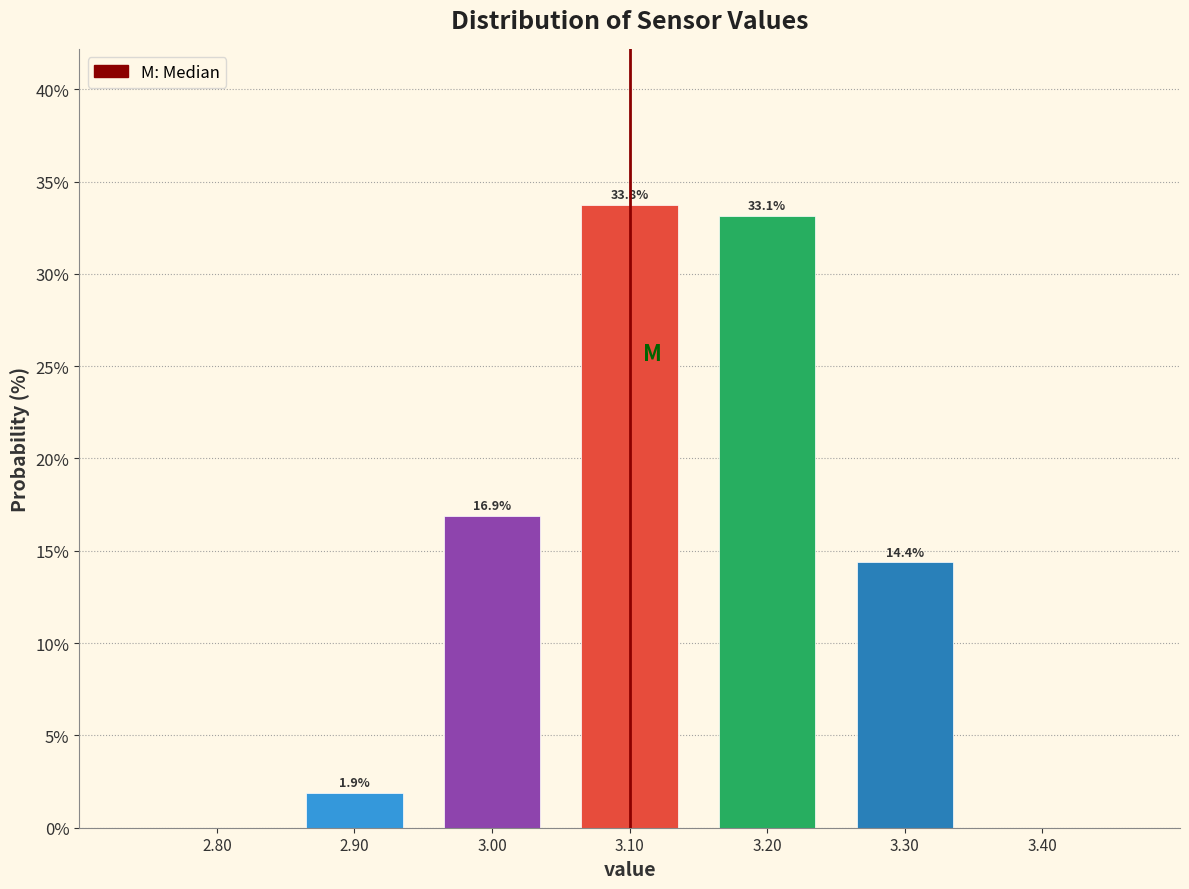

Which range on the x-axis has the tallest bar?

3.05 to 3.15